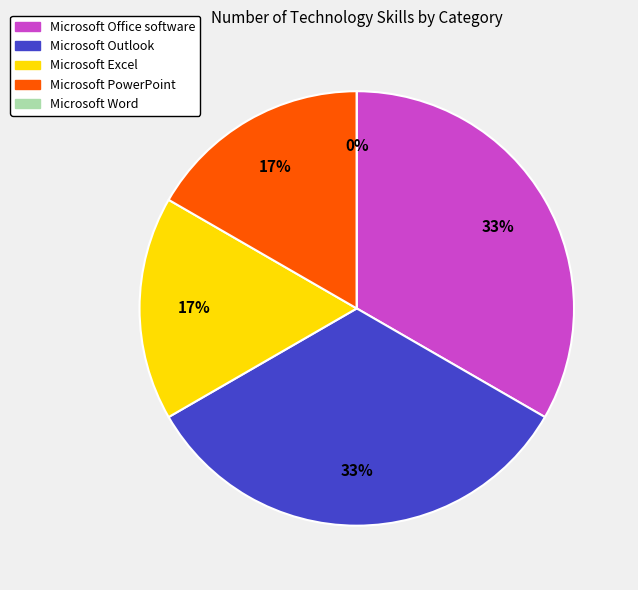

Which slice is the largest?

Microsoft Office software